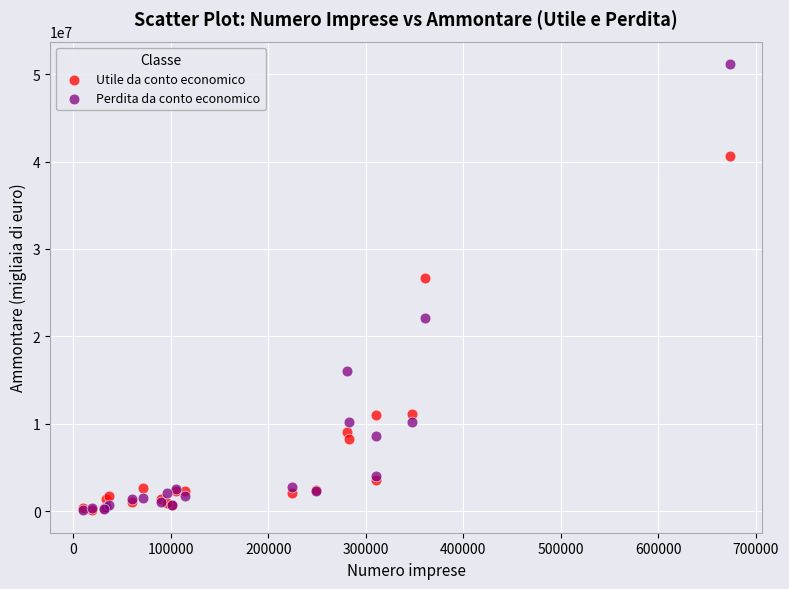

In the Perdita da conto economico series, what Y value is closest to 25629940?

22129334